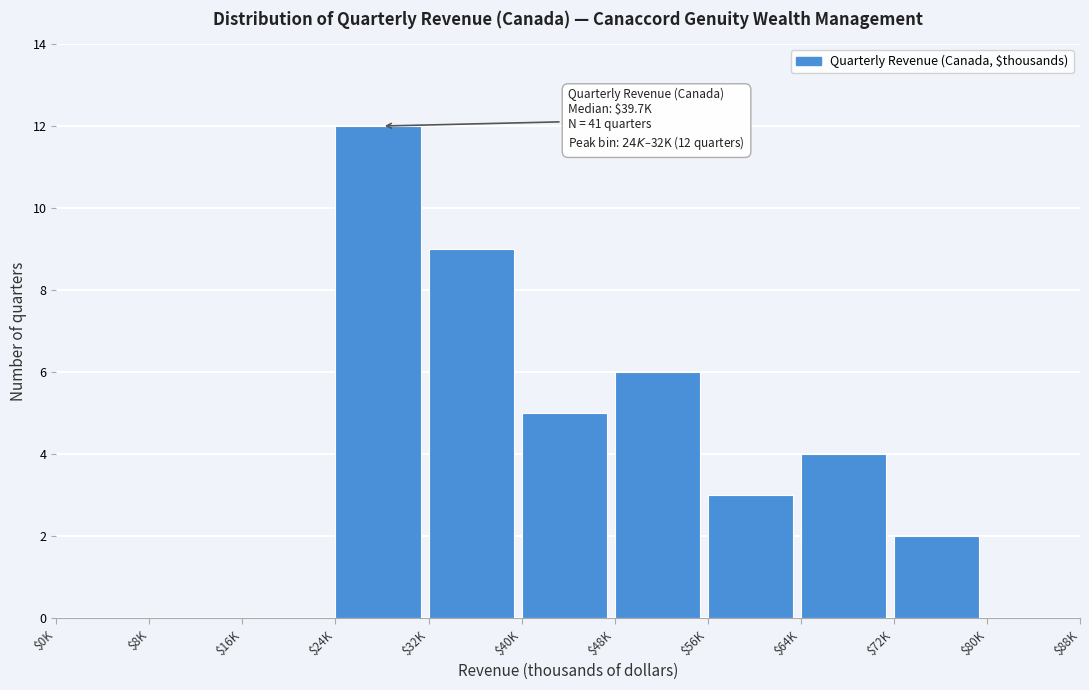

What value does the data have at $24K?

12